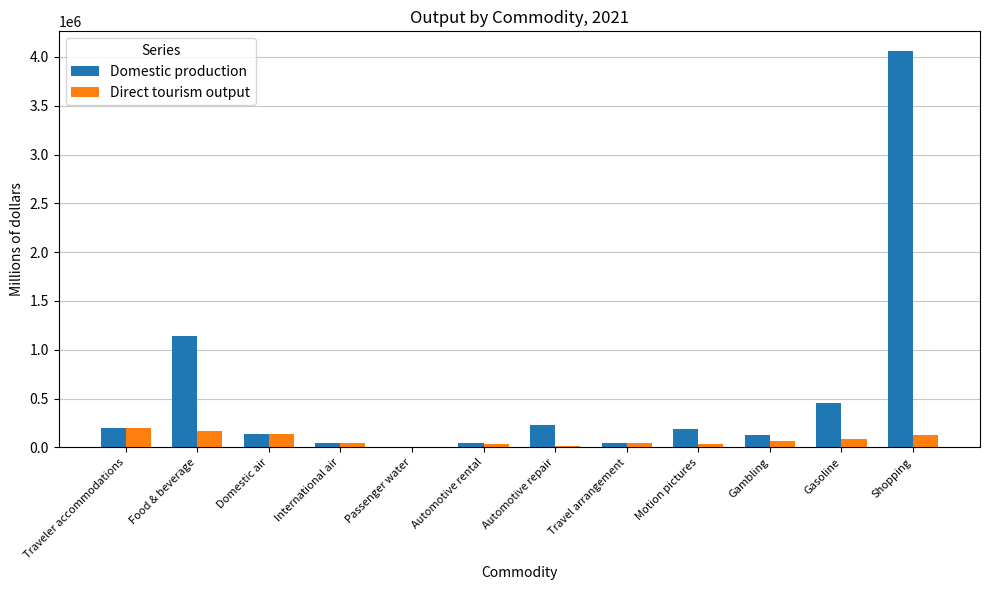

Which label corresponds to the largest value in the chart?

Shopping